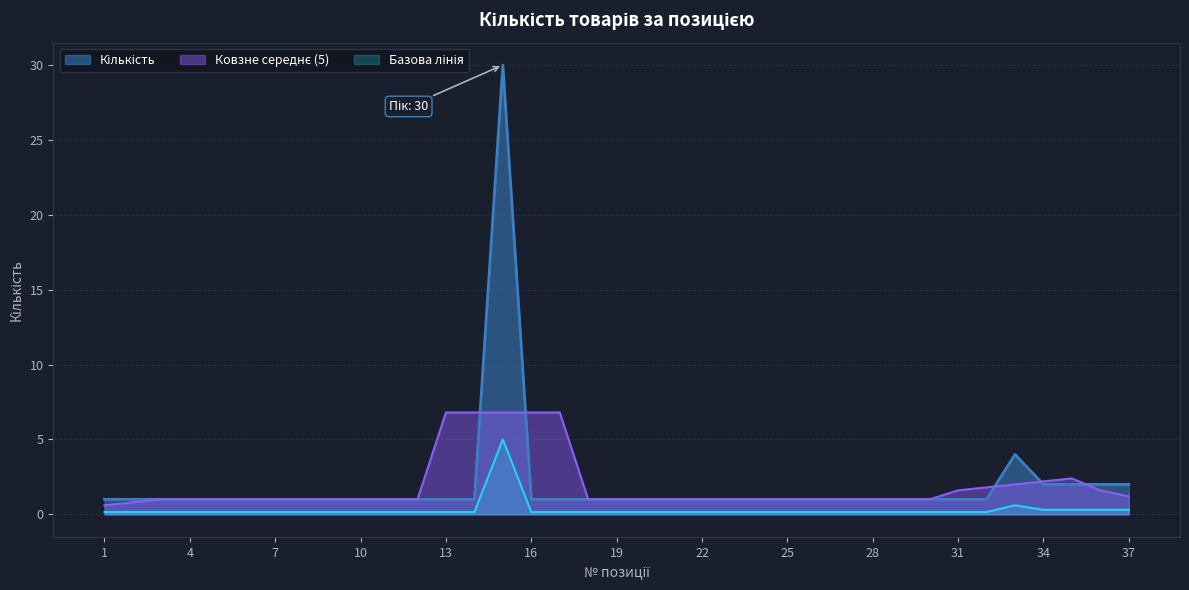

How many interior local peaks (higher than both neighbors) does the data have?

2